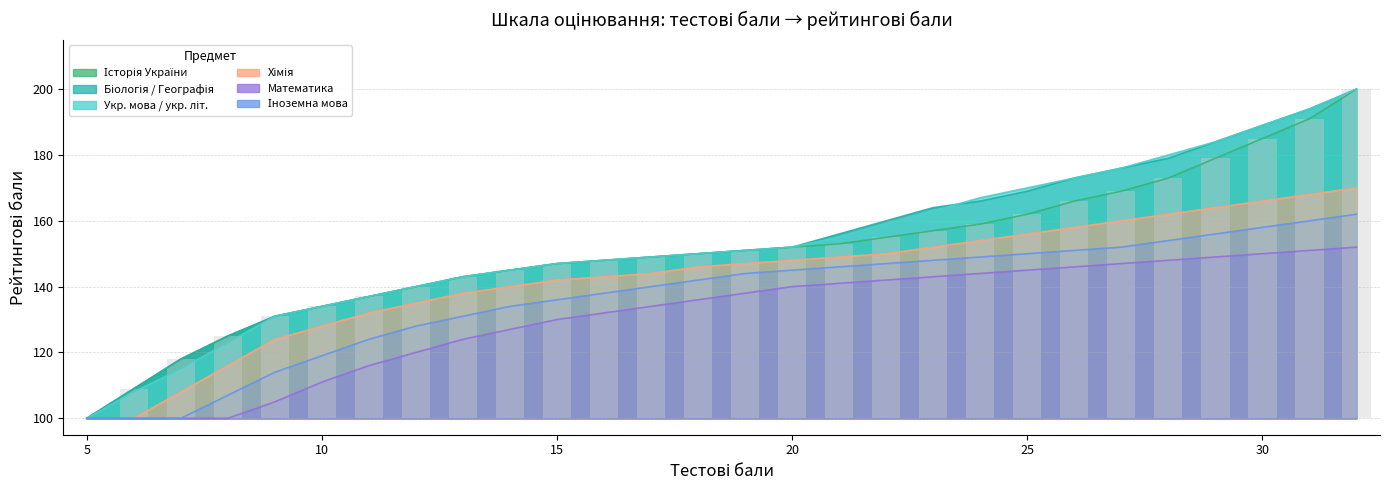

What is the spread (max minus min) of values at 16?

16